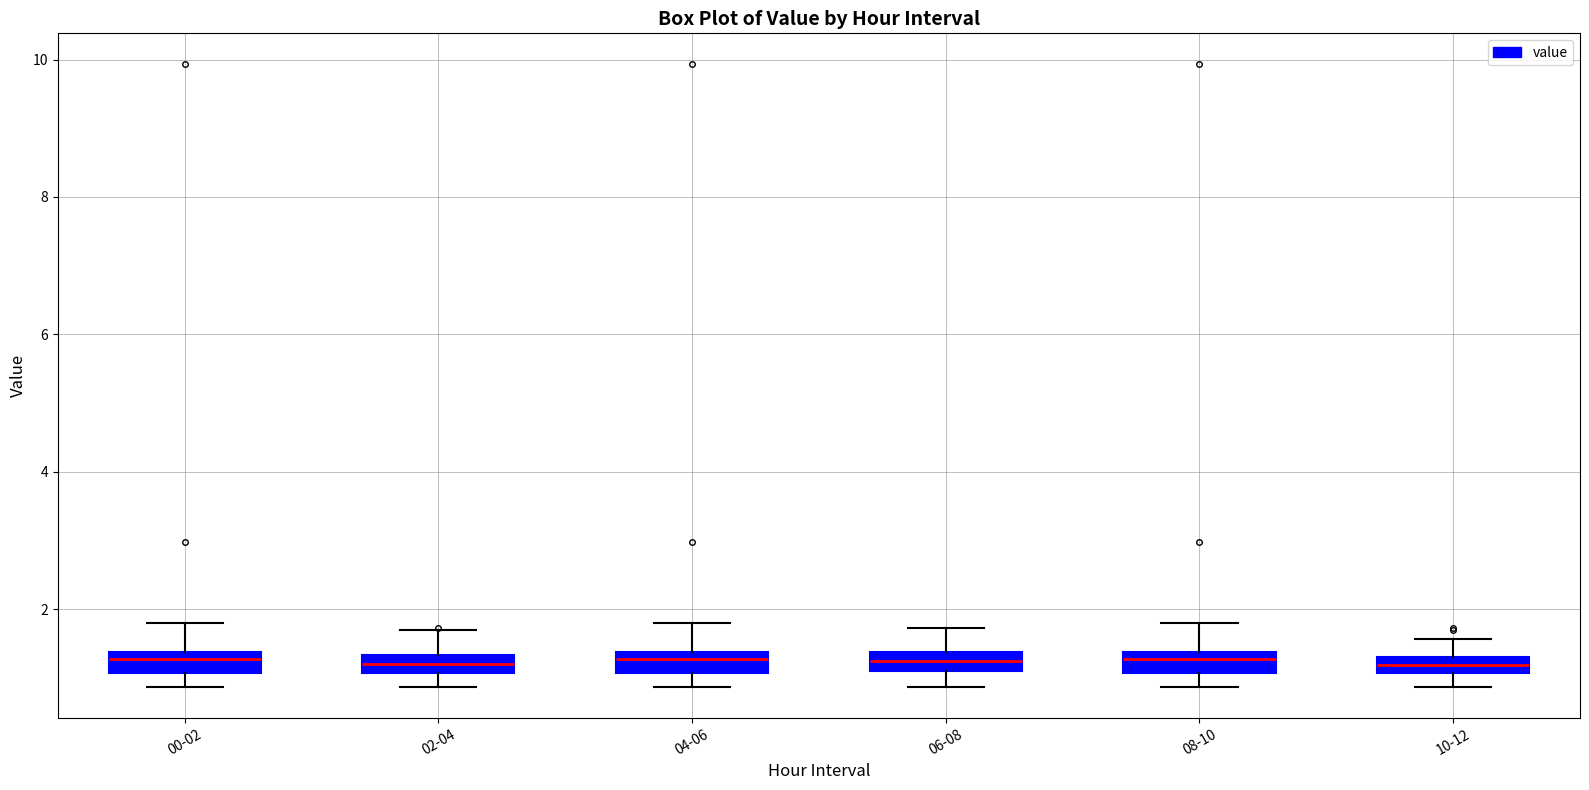

Where does the median line of the box for 06-08 sit on the y-axis? The values are not printed on the chart, so give them approximately, as read against the axis.

1.2